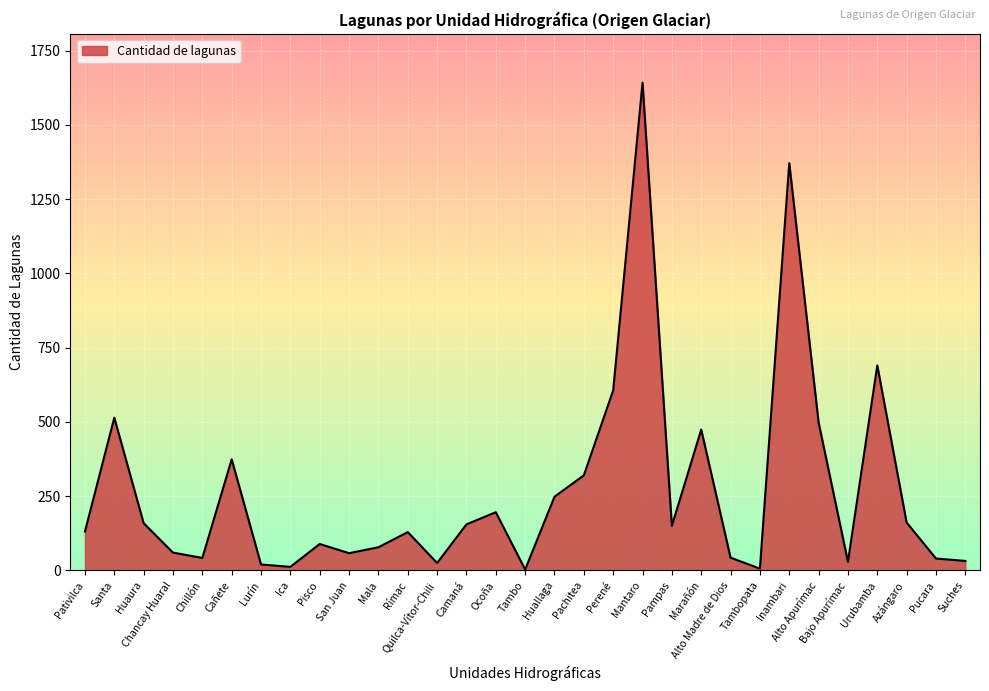

What is the sum of all values?

8355